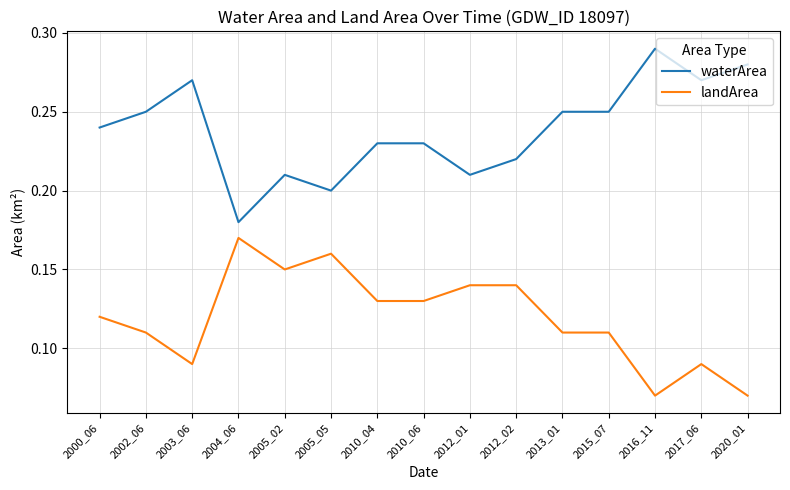

The waterArea series shows 0.2 at 2012_02. True or false?

True